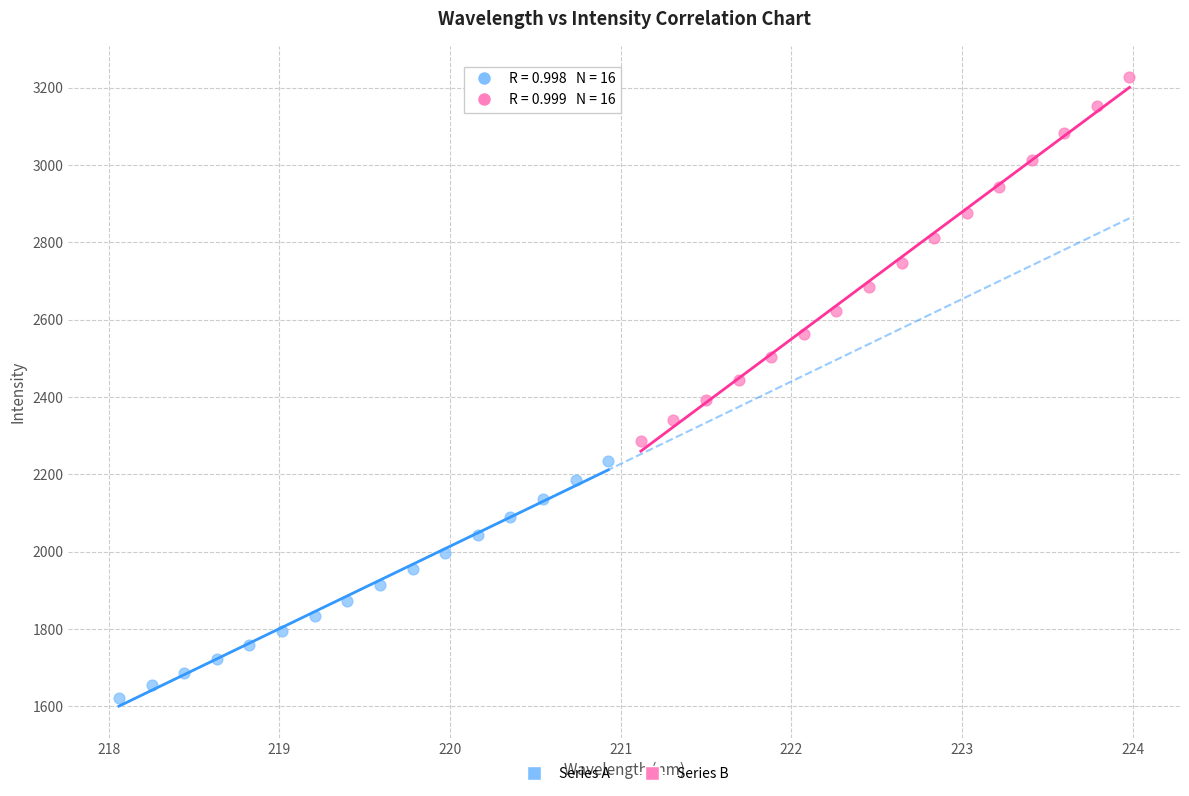

Which series reaches the maximum Y coordinate?

Series B